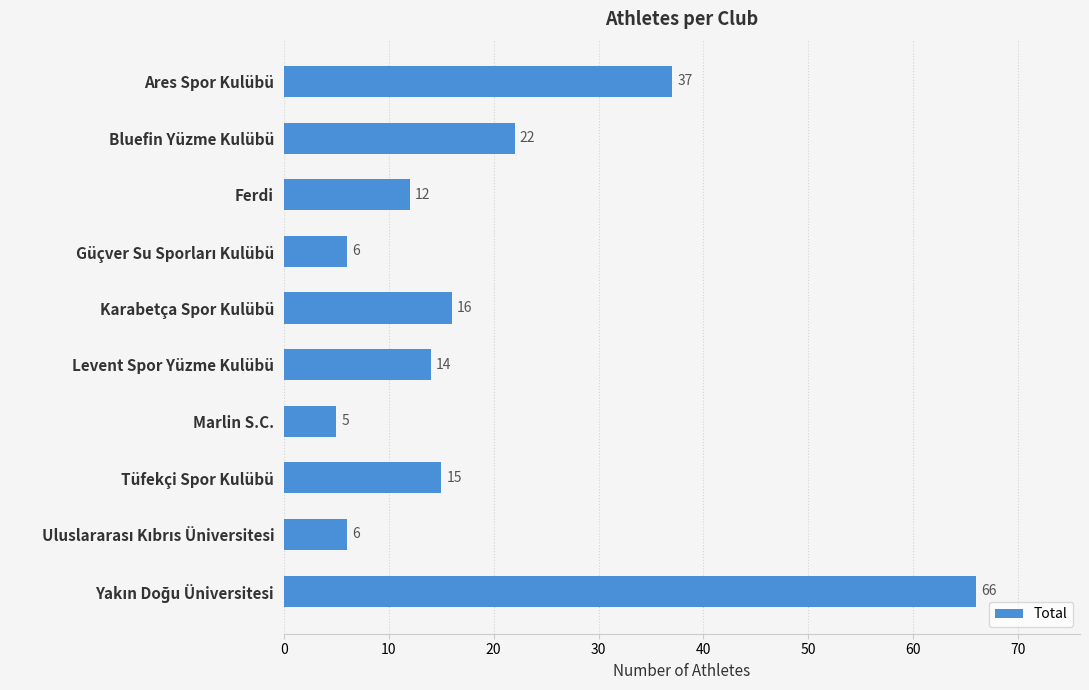

Which label corresponds to the smallest value in the chart?

Marlin S.C.